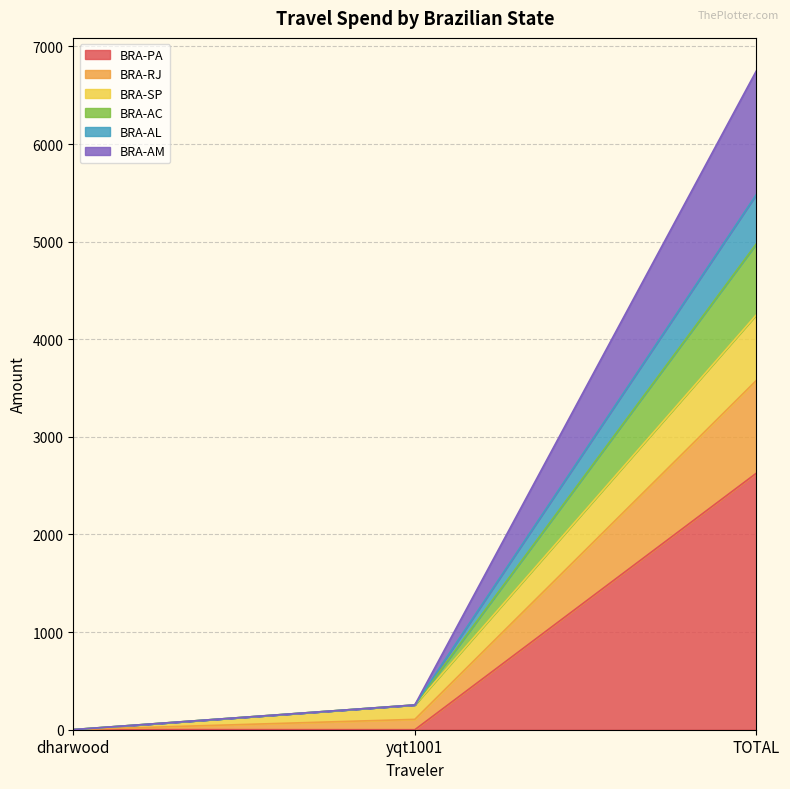

What is the highest value of the BRA-PA series?

2627.9